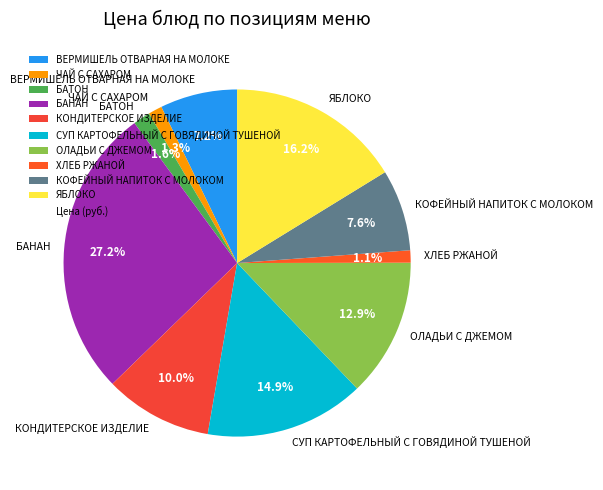

Is it true that ХЛЕБ РЖАНОЙ is 1% of the pie?

True